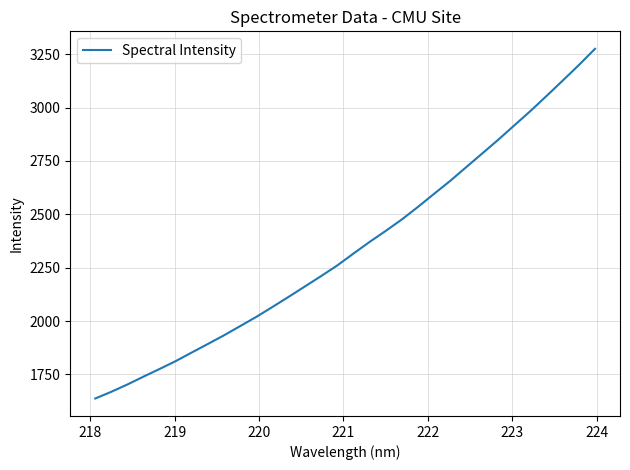

What is the difference between the maximum and minimum values?

1638.0